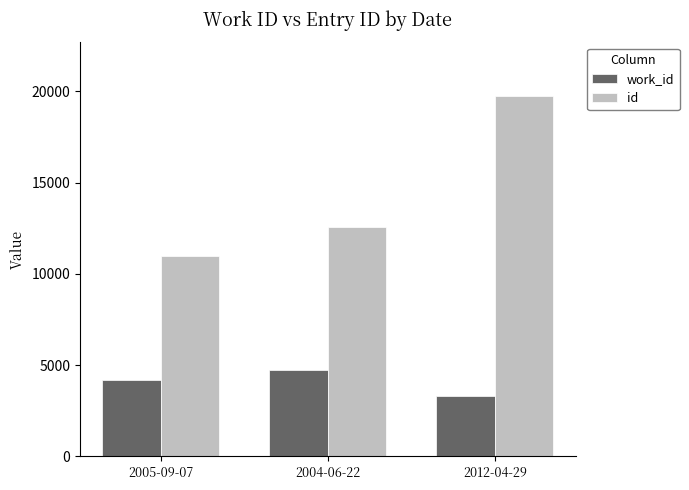

What is the label of the 1st bar from the right?

2012-04-29